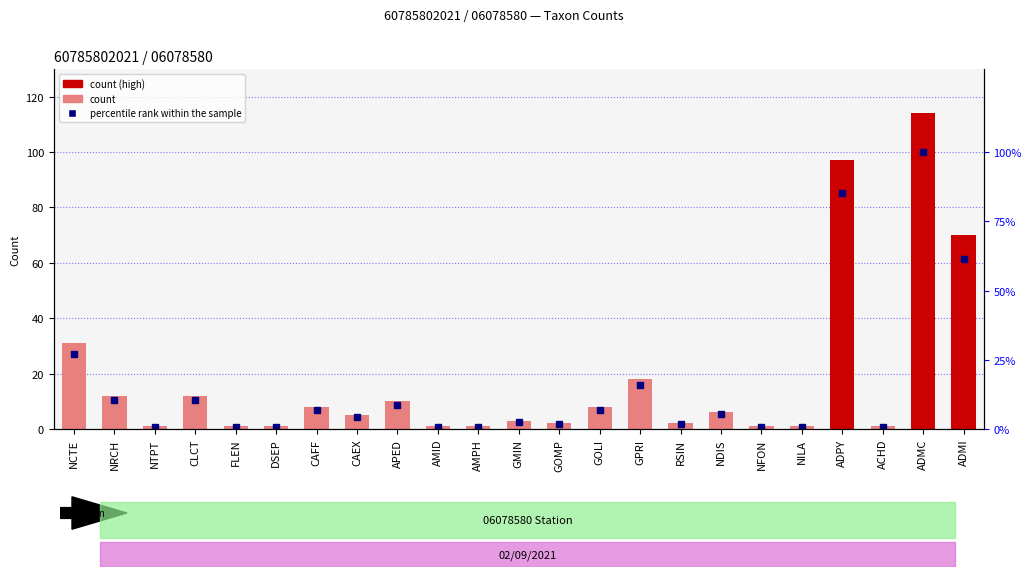

Is the value of RESULTAT at ACHD greater than the value of percentile rank within the sample at AMPH?

Yes